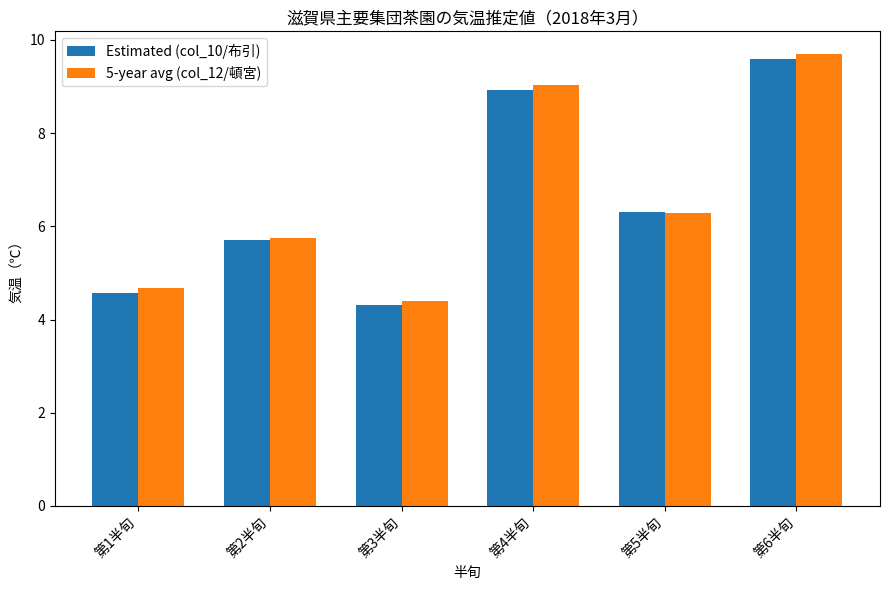

At how many categories does at least one series exceed 7?

2